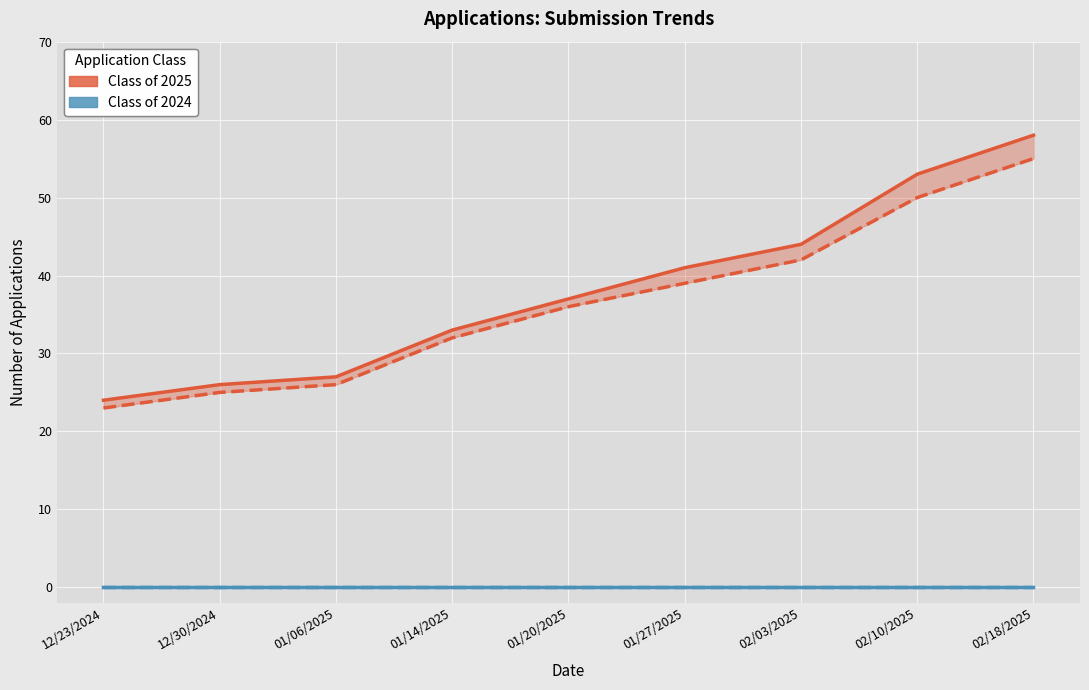

The Class of 2025 Submitted series shows 17 at 12/30/2024. True or false?

False